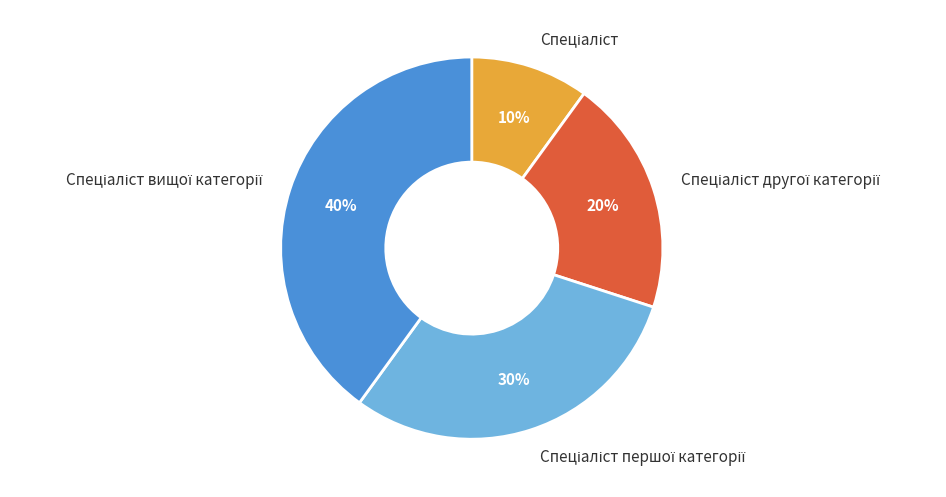

To the nearest percent, what is the average slice percentage?

25%